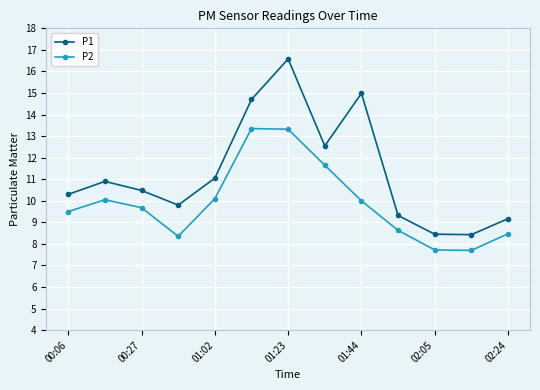

What is the value of the P1 point at the 1st from the left?

10.3